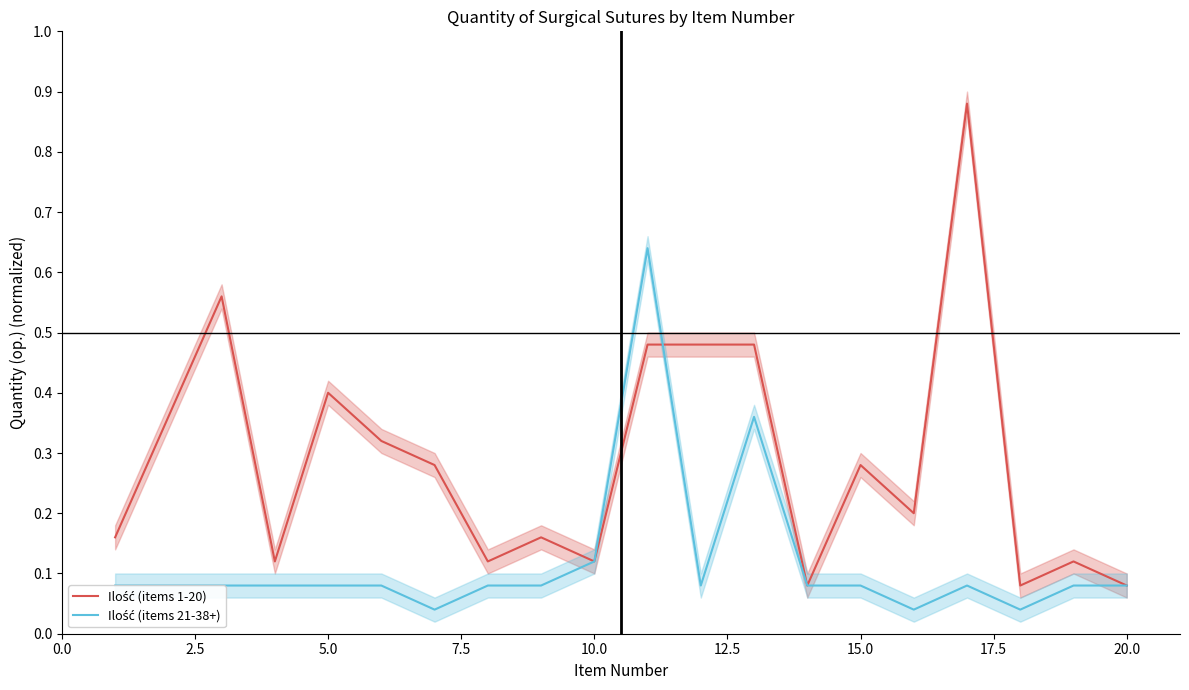

List the series in order of their peak value, highest first.

Ilość (items 1-20), Ilość (items 21-38+)